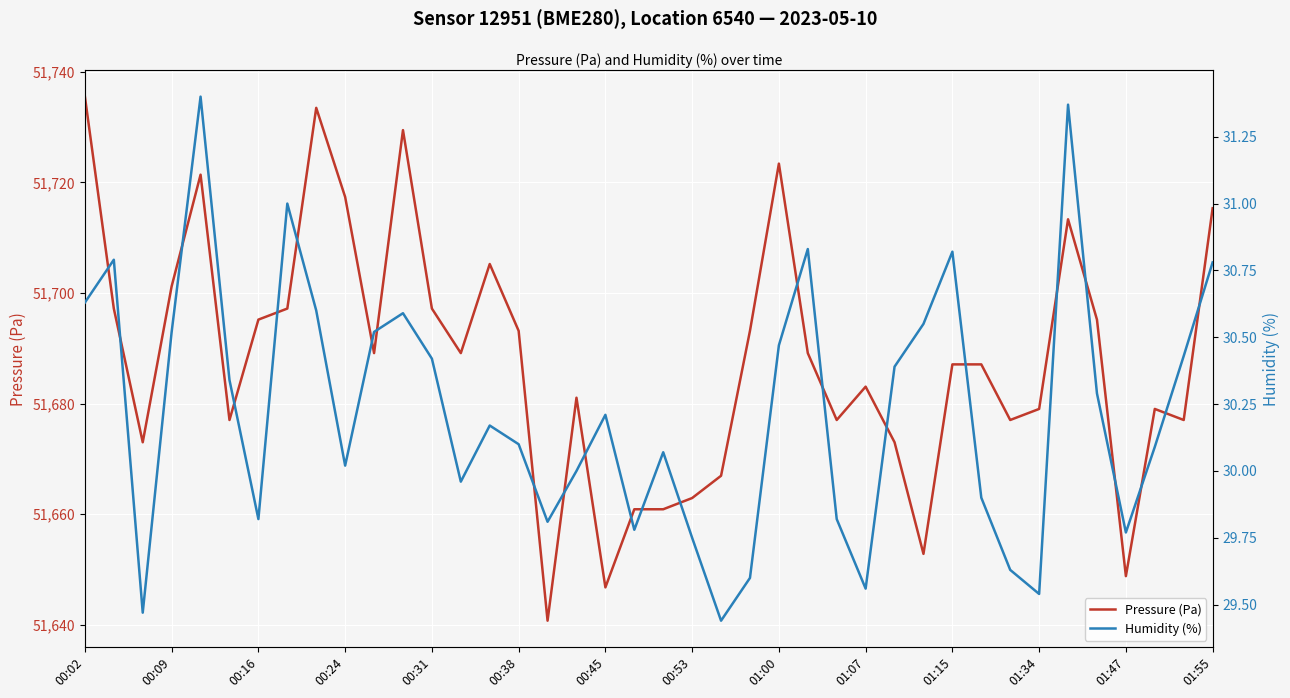

Is this an area chart (filled region under the line)?

No